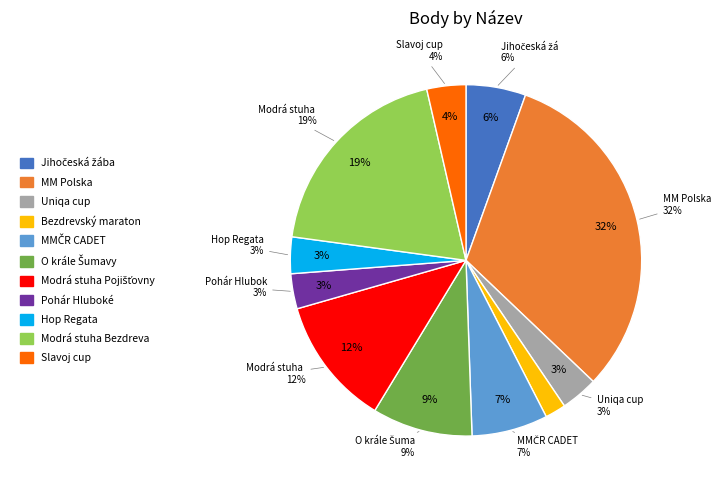

To the nearest percent, what portion does Uniqa cup represent?

3%